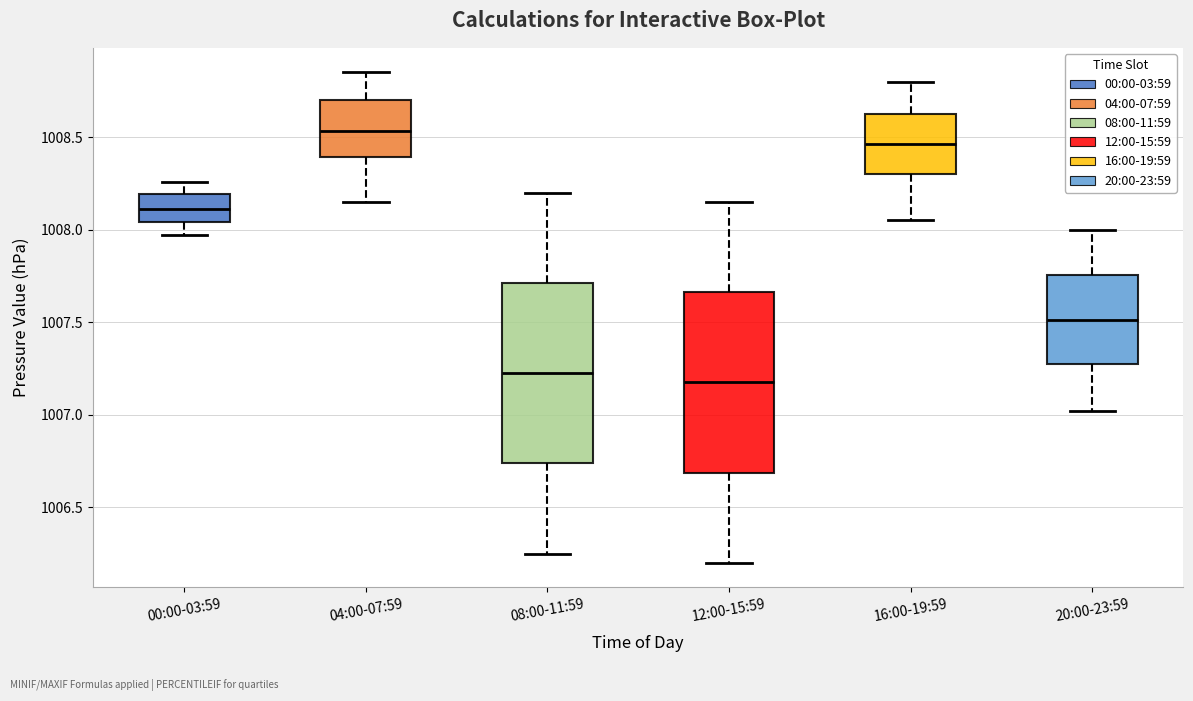

Which box has the lowest median line?

12:00-15:59